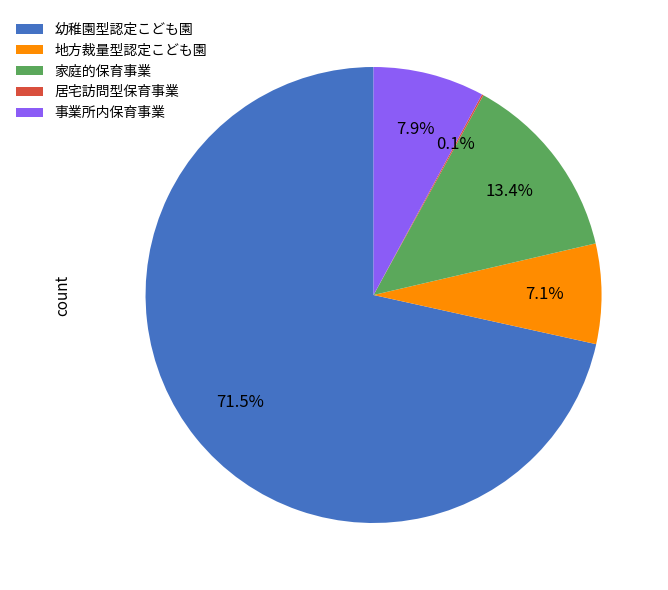

What is the largest slice in the pie chart?

幼稚園型認定こども園